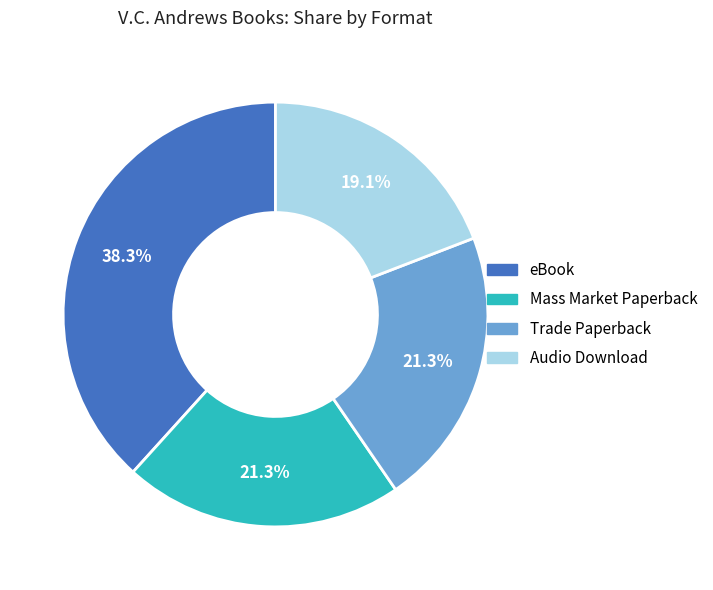

Which slice is the smallest?

Audio Download